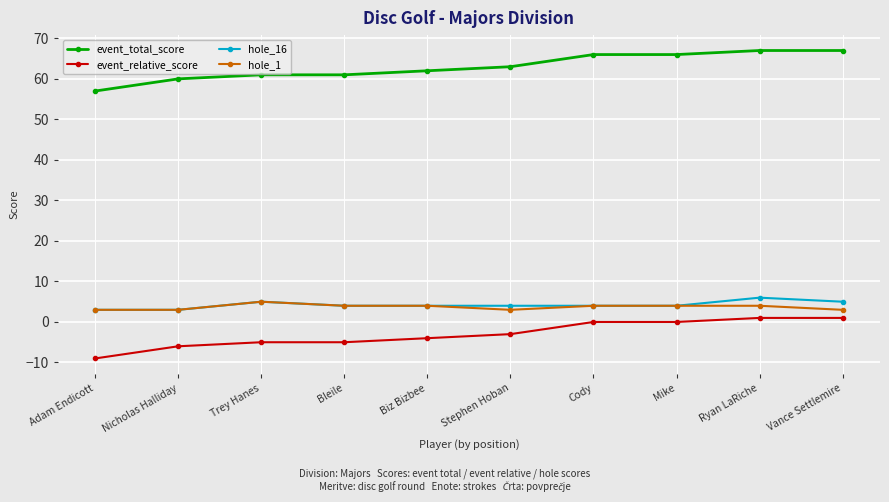

What are all the series names shown in the legend?

event_total_score, event_relative_score, hole_16, hole_1